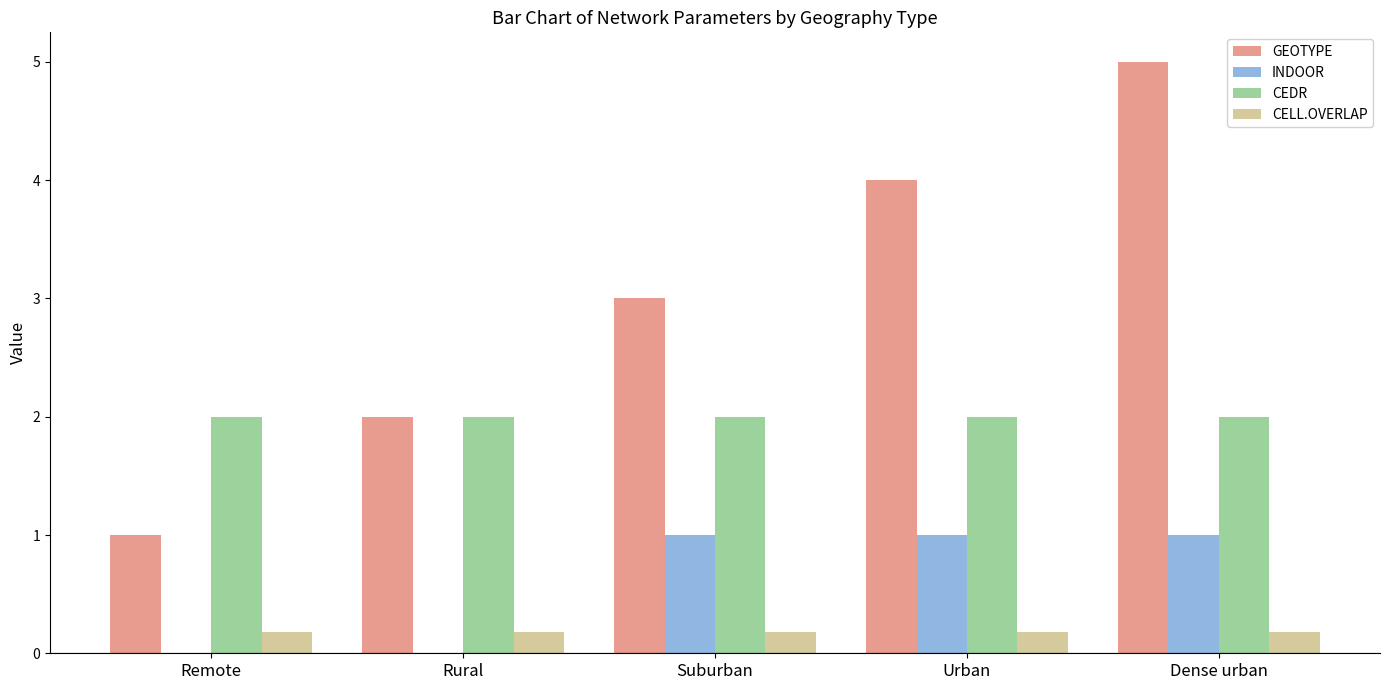

Which series has the widest spread of values?

GEOTYPE